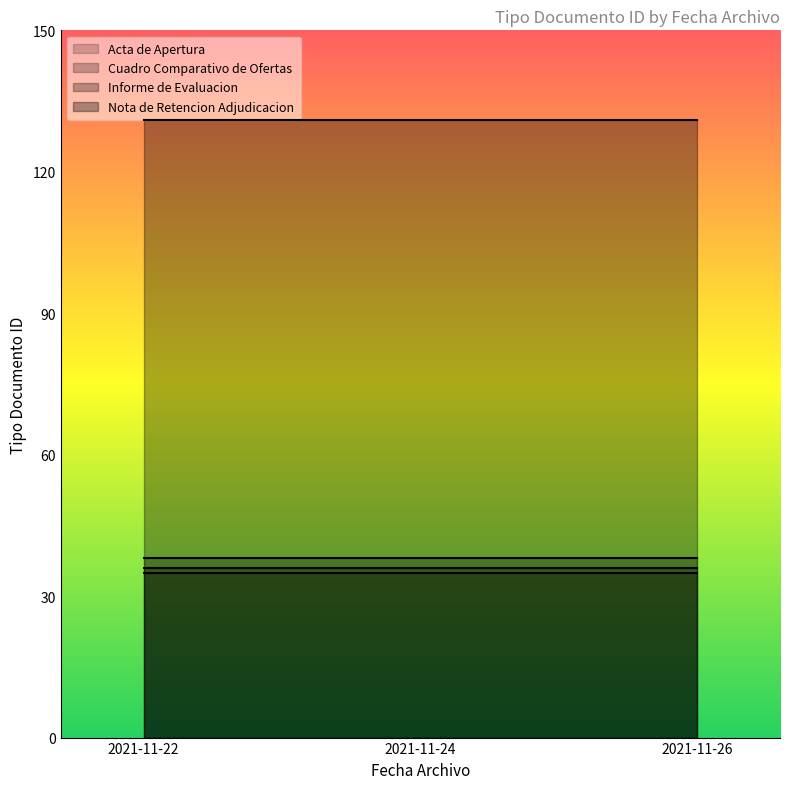

Reading left to right, extract all data points from this chart.

Acta de Apertura: 35	35	35
Cuadro Comparativo de Ofertas: 38	38	38
Informe de Evaluacion: 36	36	36
Nota de Retencion Adjudicacion: 131	131	131